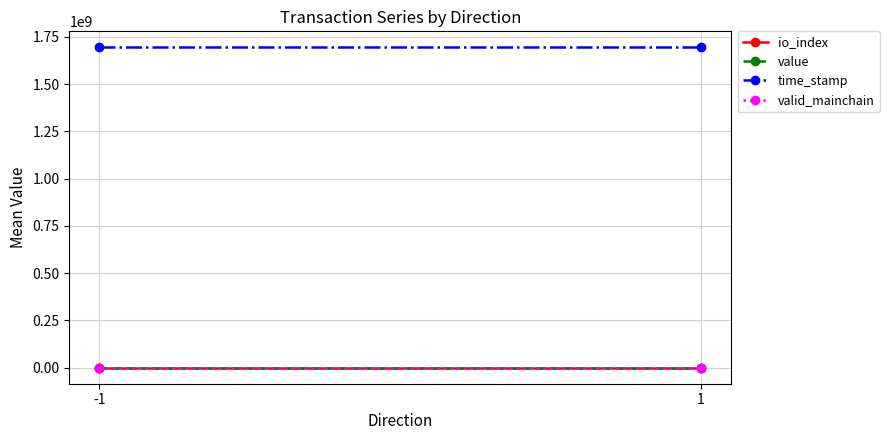

At which category does the chart reach its peak across all series?

-1